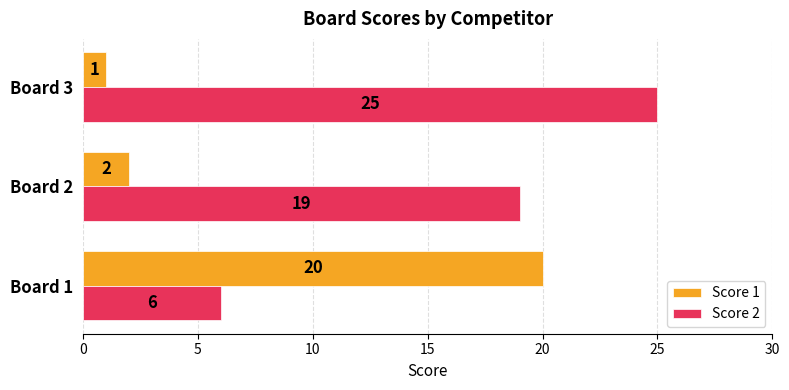

What are all the series names shown in the legend?

Score 1, Score 2